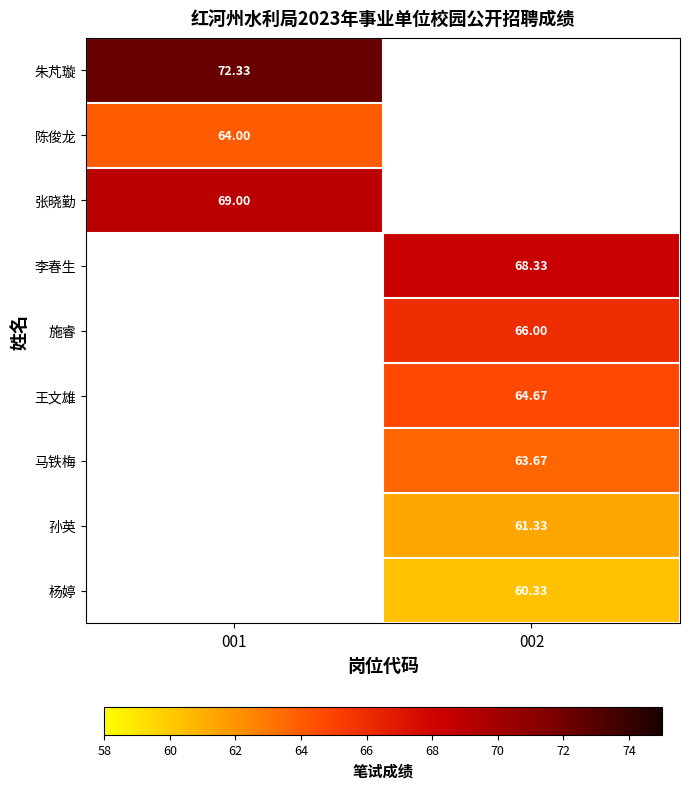

Is the value of 王文雄 at 002 greater than the value of 马铁梅 at 002?

Yes